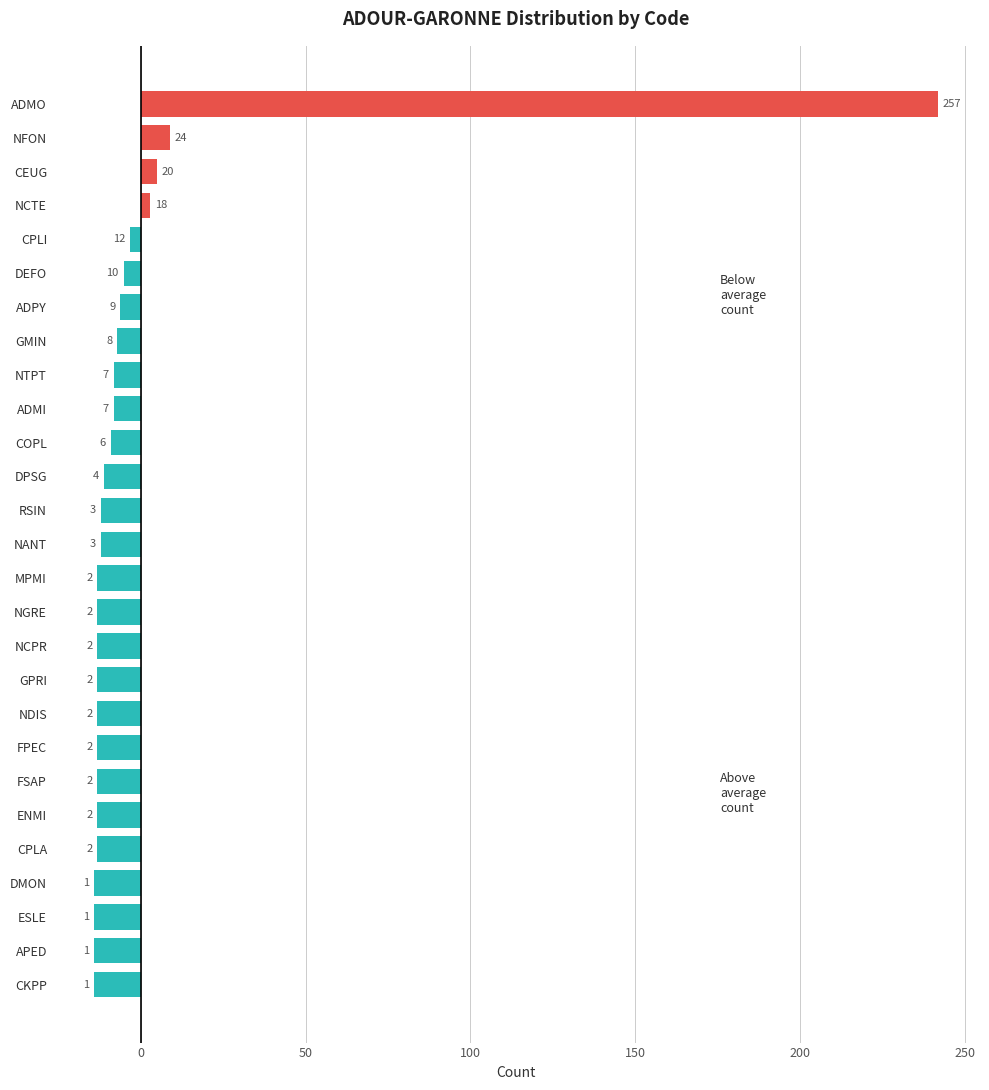

Are the bars horizontal?

Yes